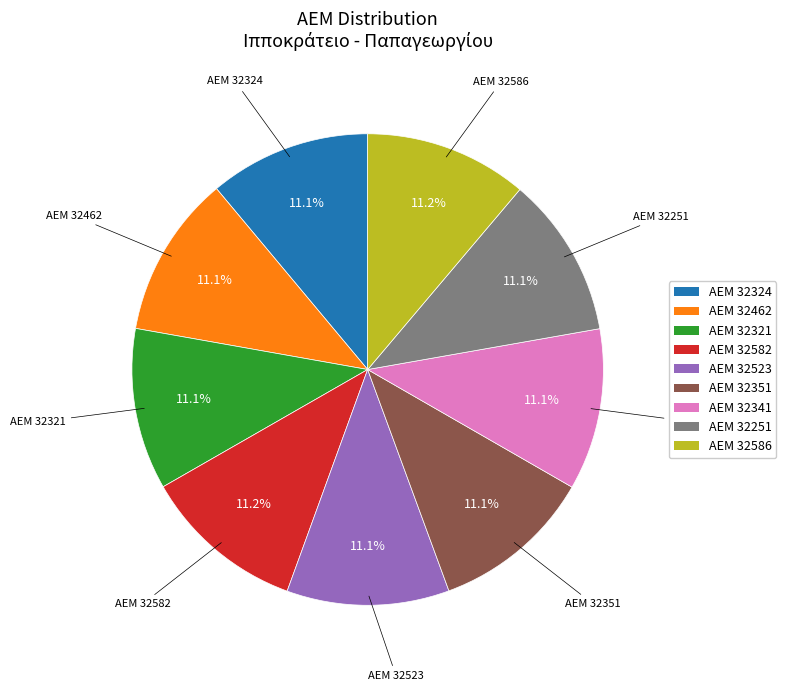

Is there any slice that represents more than half of the pie?

No